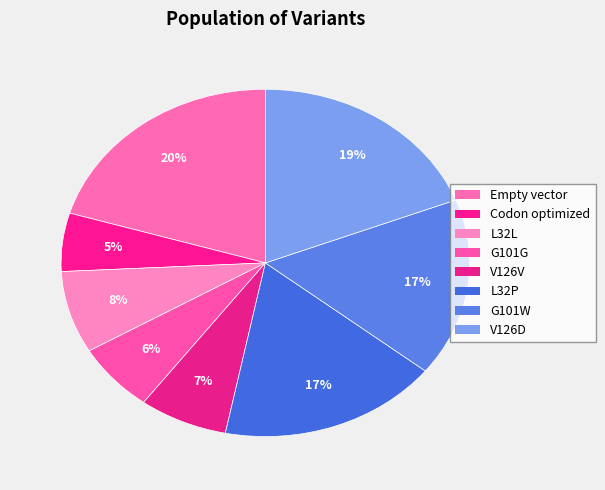

Which category has the biggest portion of the pie?

Empty vector